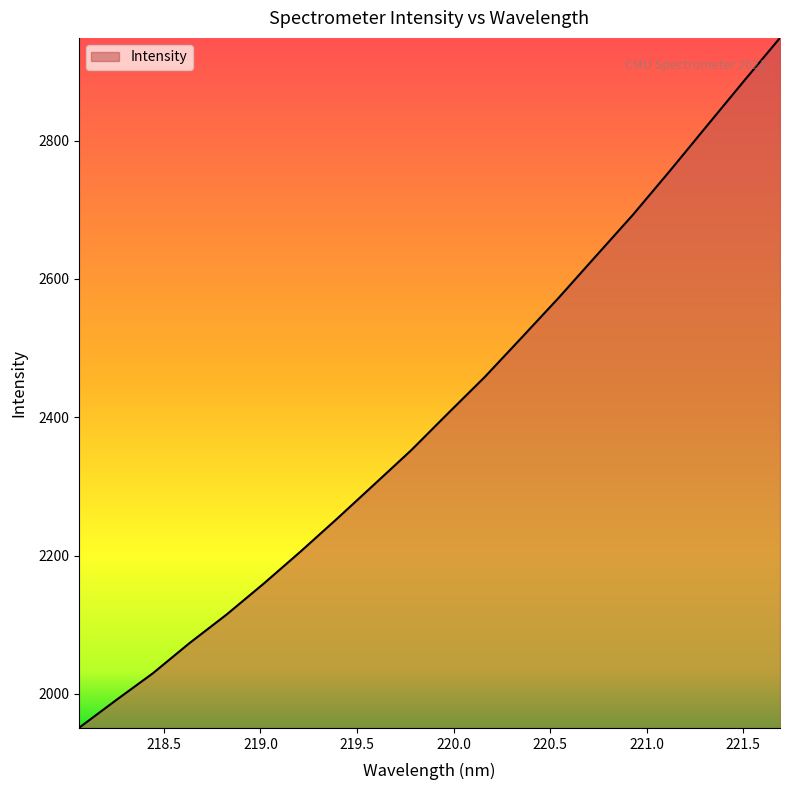

What is the minimum value shown in the chart?

1950.7